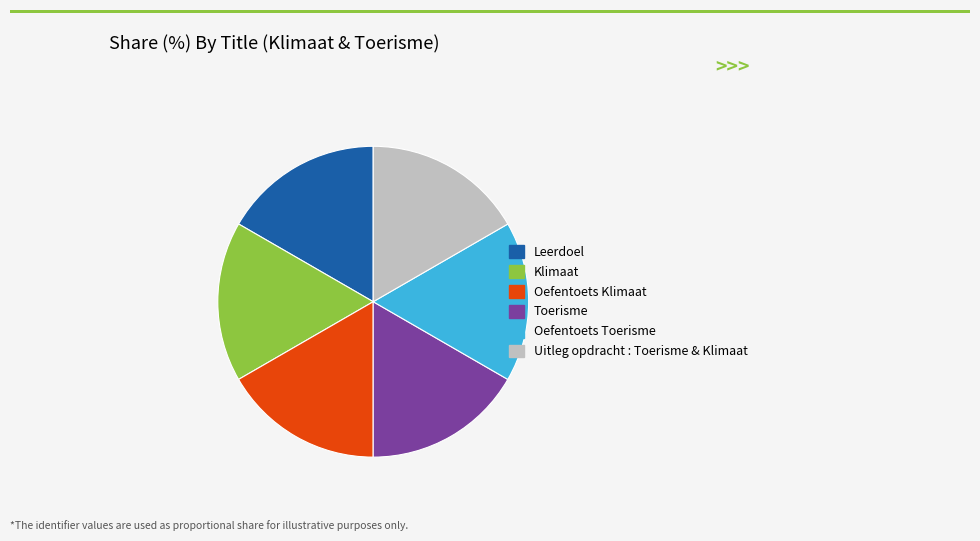

Count the number of slices in the pie.

6